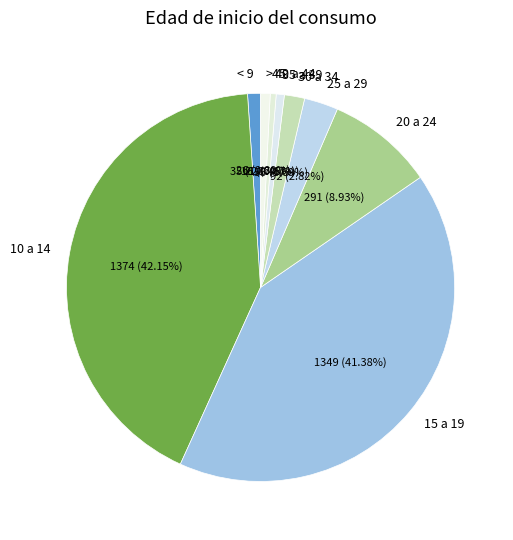

The 10 a 14 slice represents 50% of the pie. True or false?

False